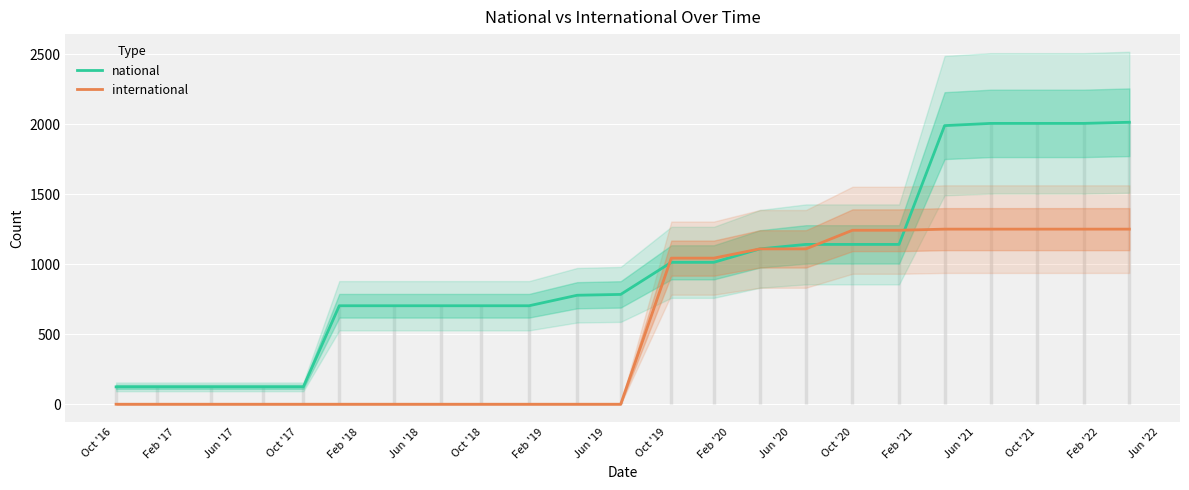

What is the maximum value for national?

2014